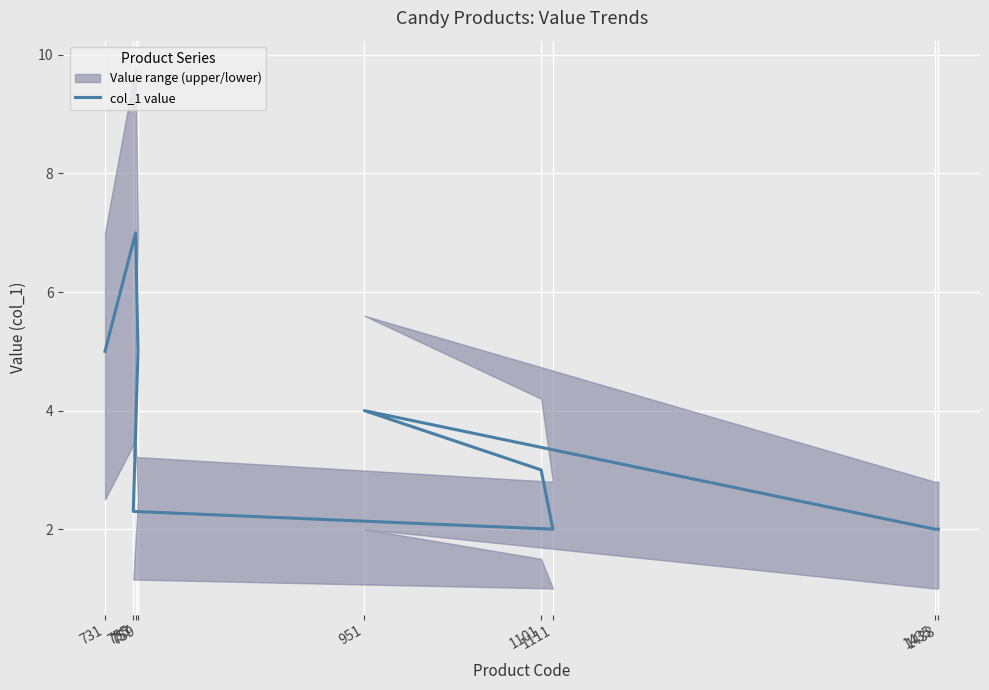

Rank the categories by value from lowest to highest.

1438, 1435, 1111, 755, 1101, 951, 759, 731, 757